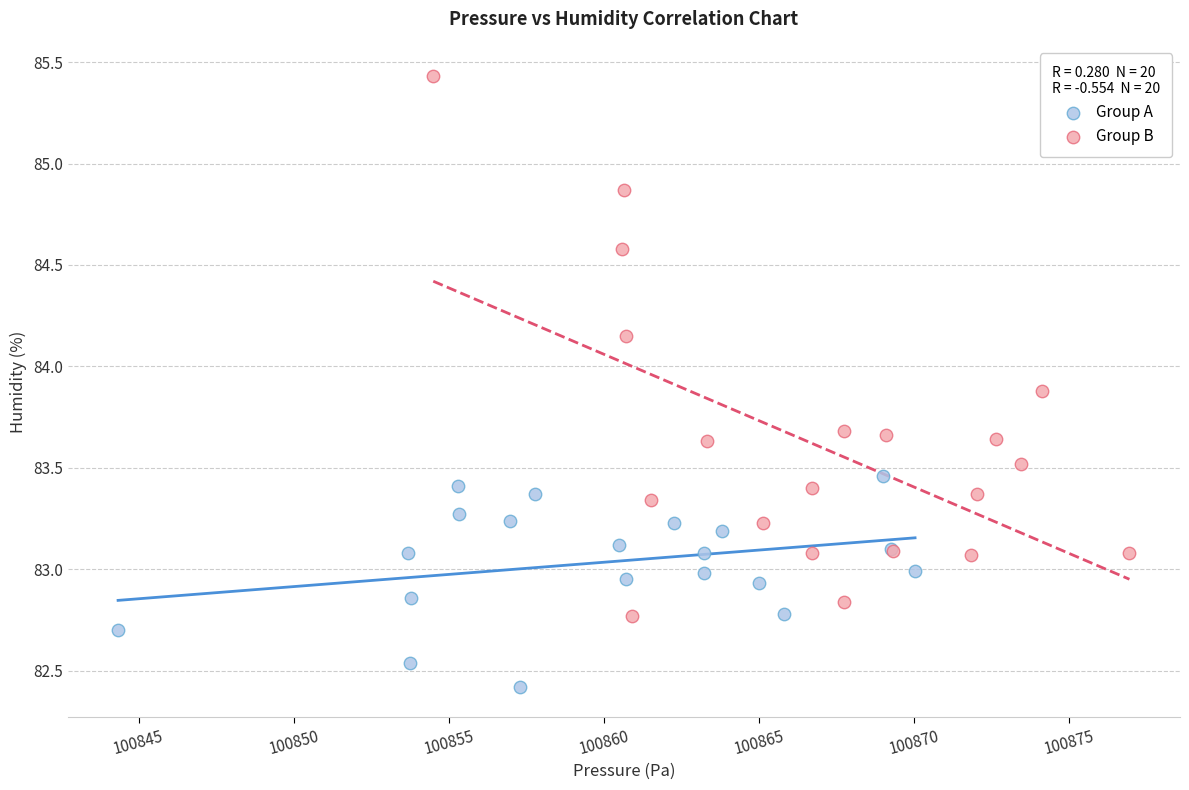

Which series has the widest spread of Y values?

Group B